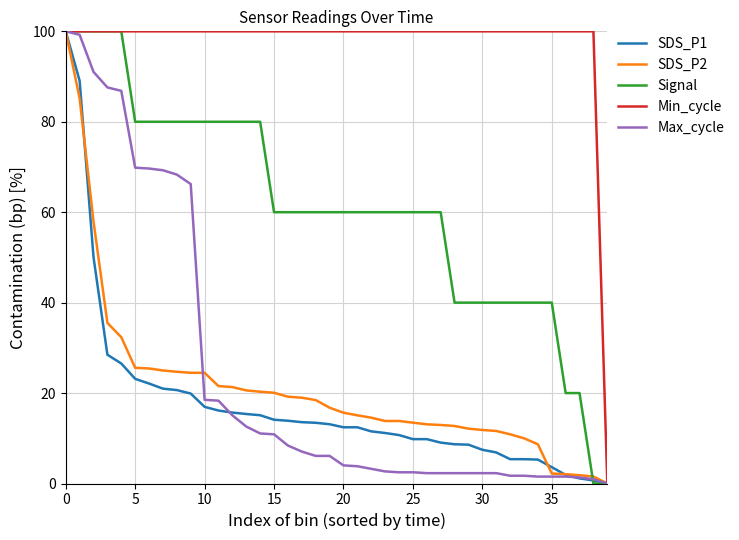

Which series has the largest total across all categories?

Min_cycle